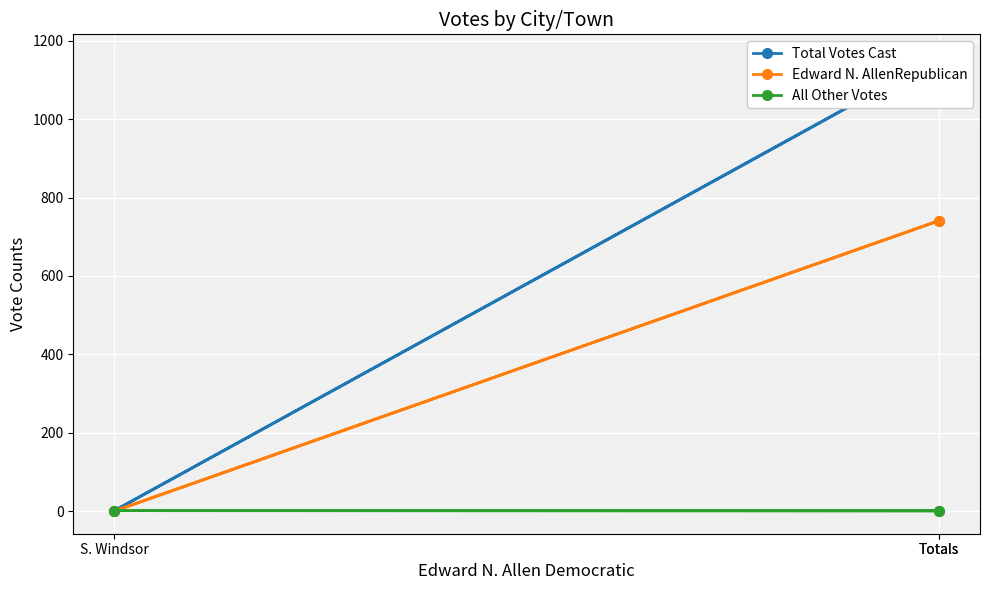

What are all the series names shown in the legend?

Total Votes Cast, Edward N. AllenRepublican, All Other Votes